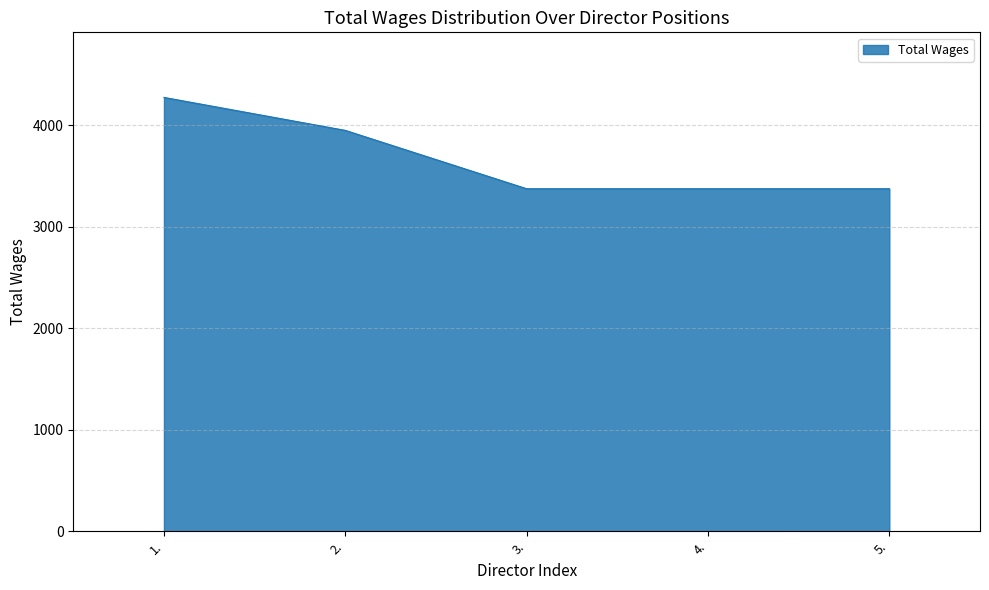

Reading left to right, list all the values displayed in this chart.

4275	3950	3375	3375	3375